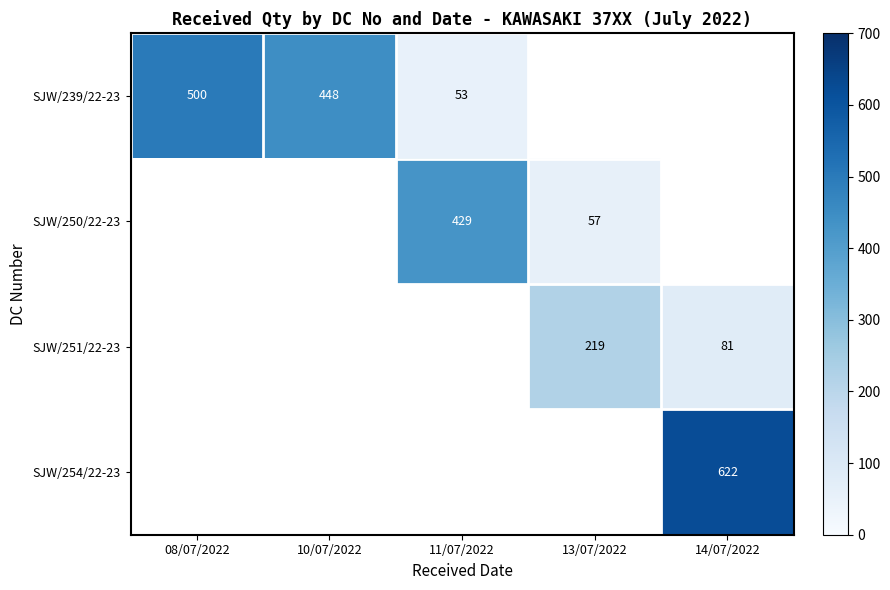

True or false: SJW/239/22-23 has a value of 448 at 10/07/2022.

True